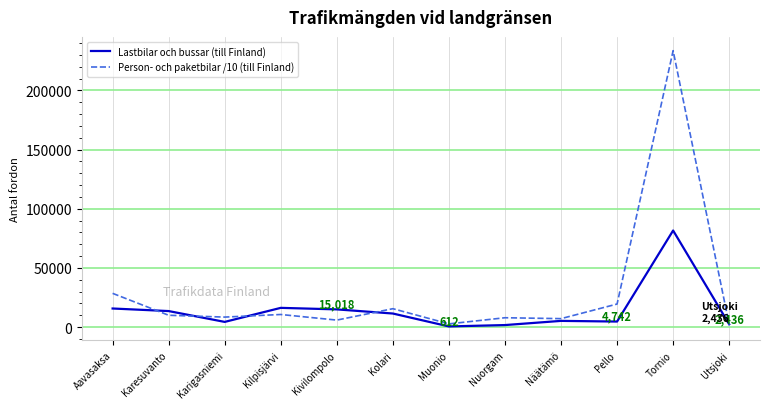

What are all the series names shown in the legend?

Lastbilar och bussar (till Finland), Person- och paketbilar /10 (till Finland)